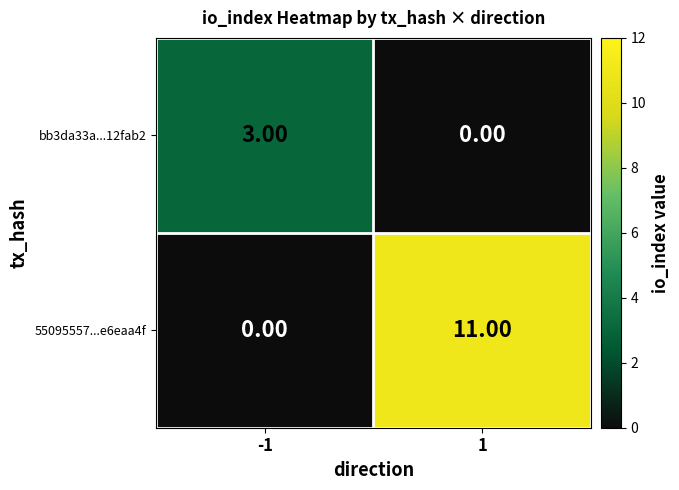

At 1, list the series in order from largest to smallest.

55095557...e6eaa4f, bb3da33a...12fab2